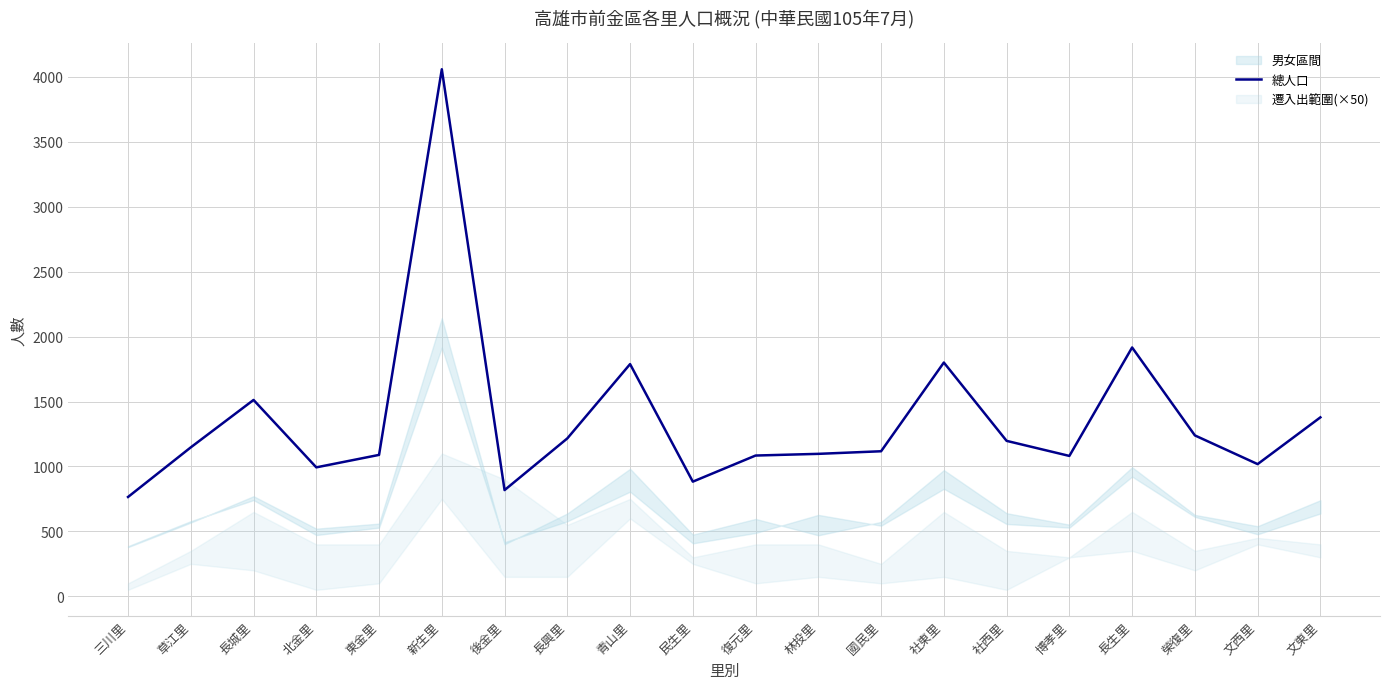

Is it true that the value at 復元里 is 1735?

False